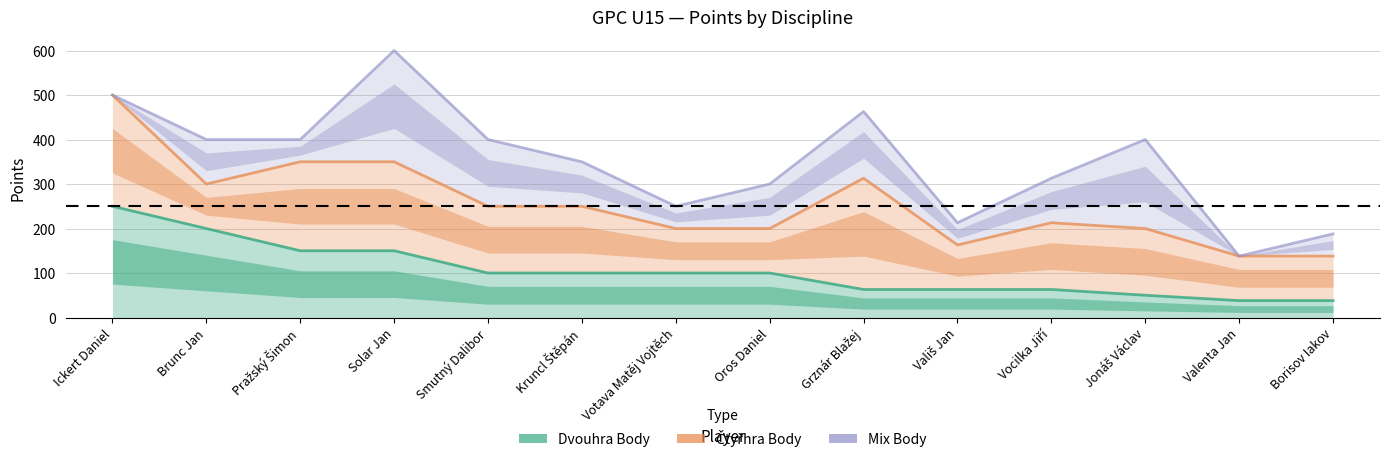

What is the sum of the Čtyřhra Body values at Solar Jan and Grznár Blažej?

663